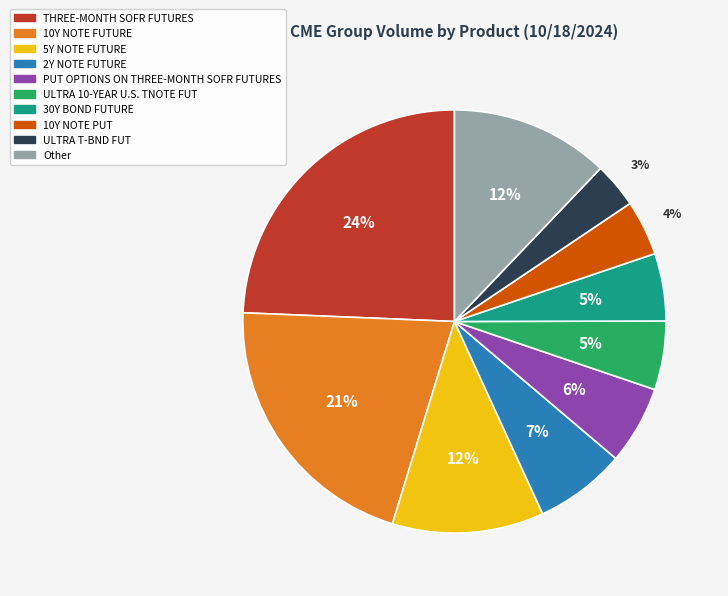

To the nearest percent, what portion does 30Y BOND FUTURE represent?

5%